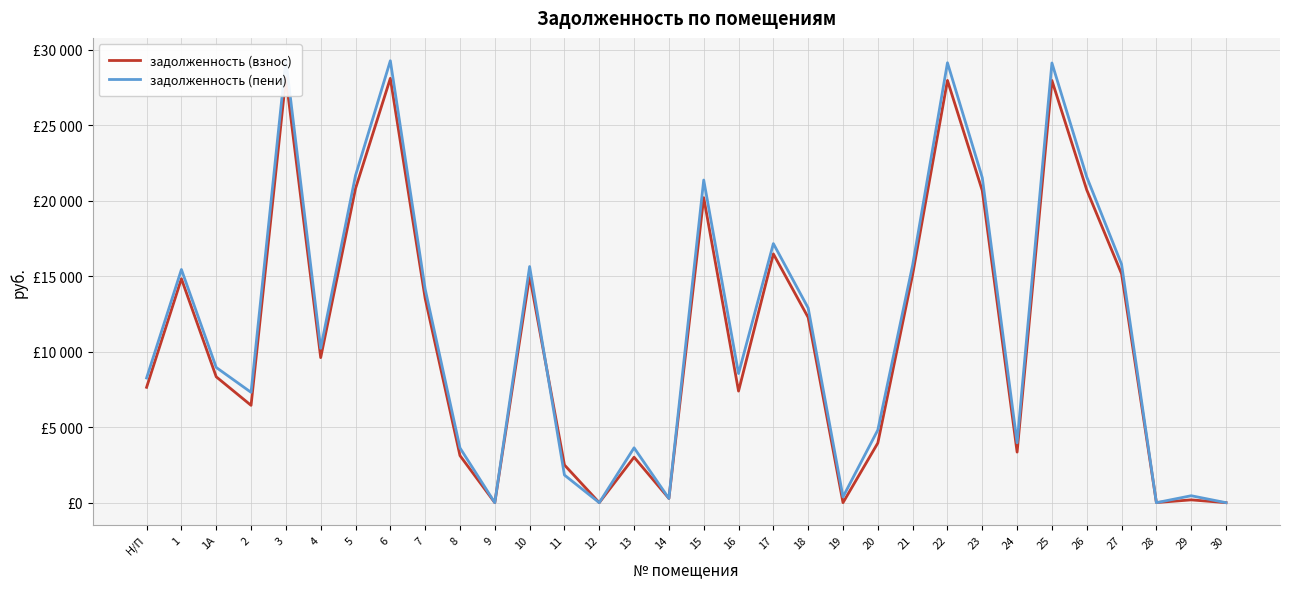

Rank the categories by задолженность (взнос) value from highest to lowest.

3, 6, 22, 25, 5, 26, 23, 15, 17, 27, 21, 10, 1, 7, 18, 4, 1А, Н/П, 16, 2, 20, 24, 8, 13, 11, 14, 29, 28, 9, 12, 19, 30